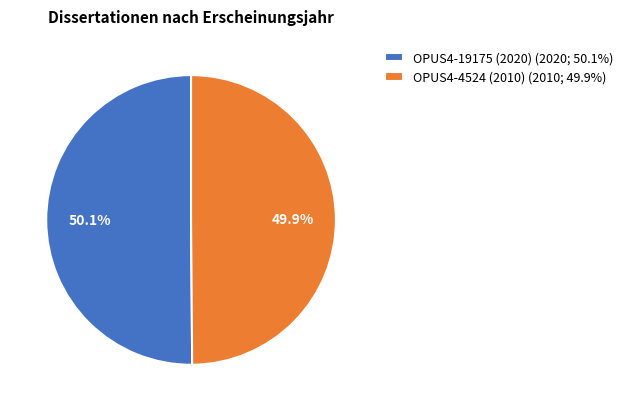

Count the number of slices in the pie.

2